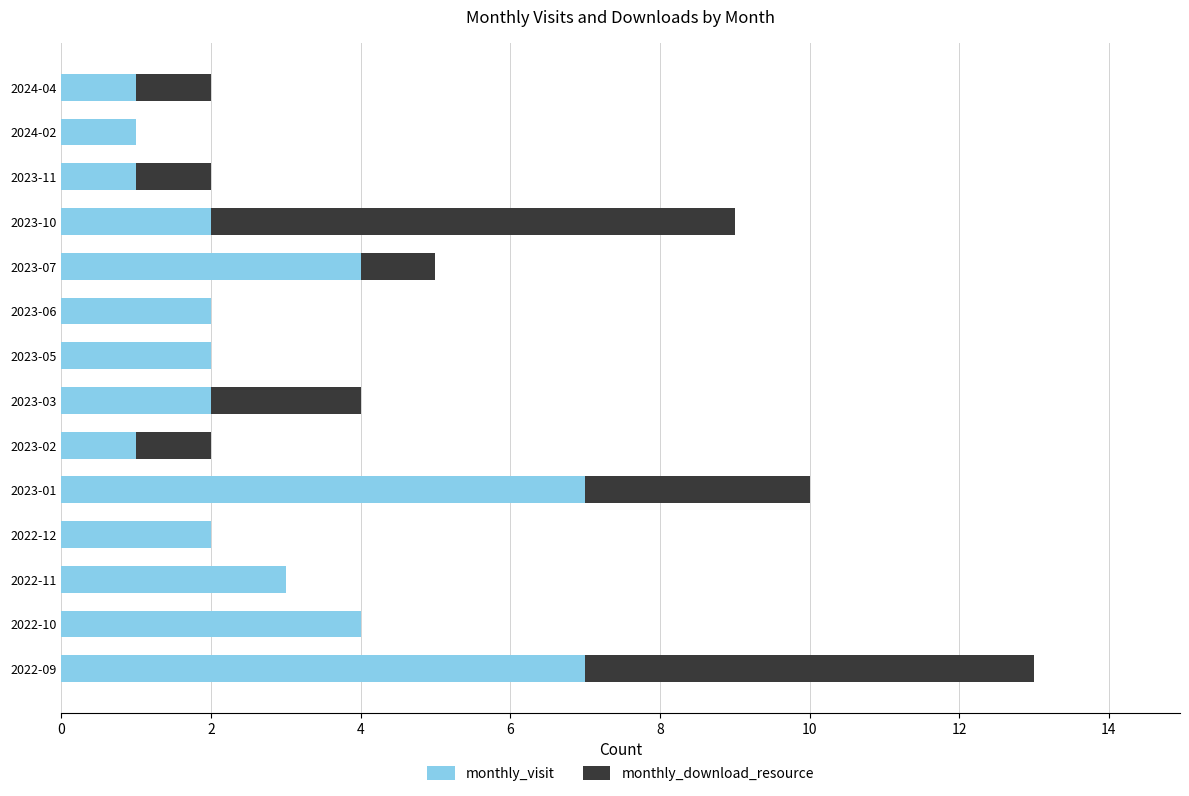

True or false: monthly_visit has a value of 2 at 2023-06.

True